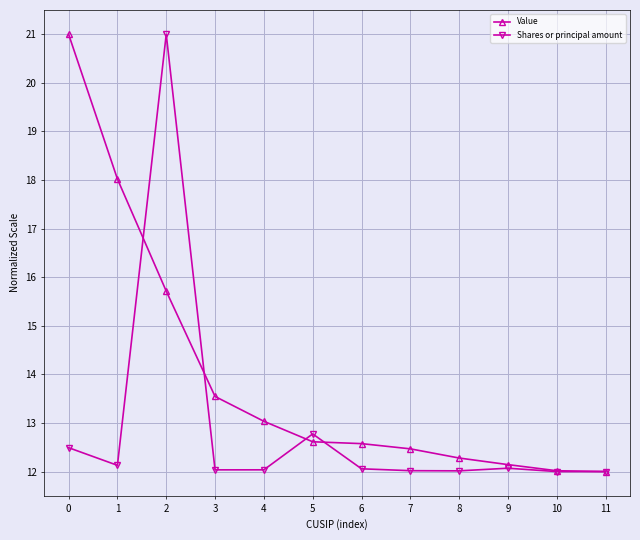

True or false: Shares or principal amount has a value of 4.5 at 4.

False